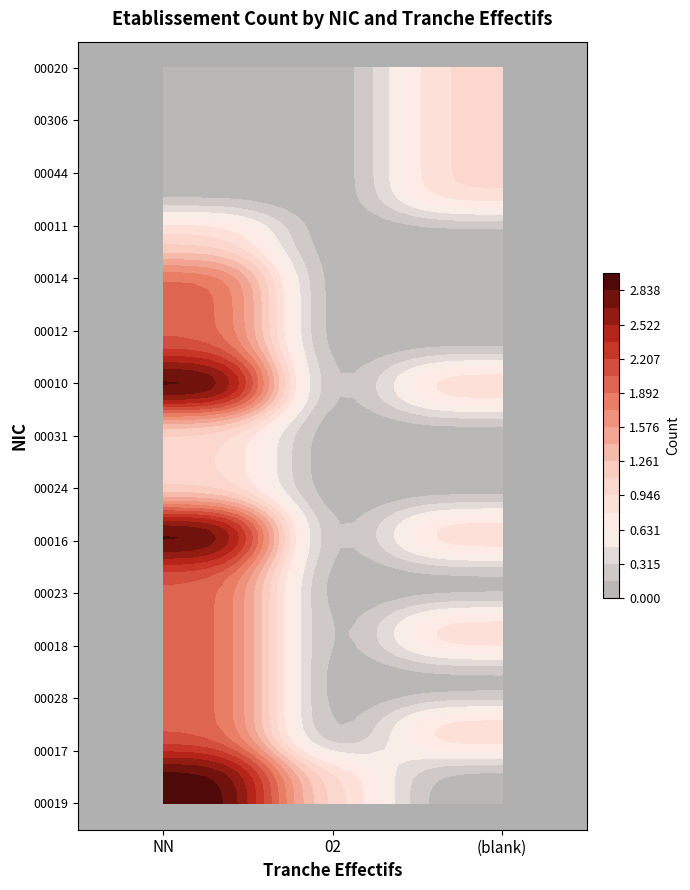

How many categories are shown in the chart?

3